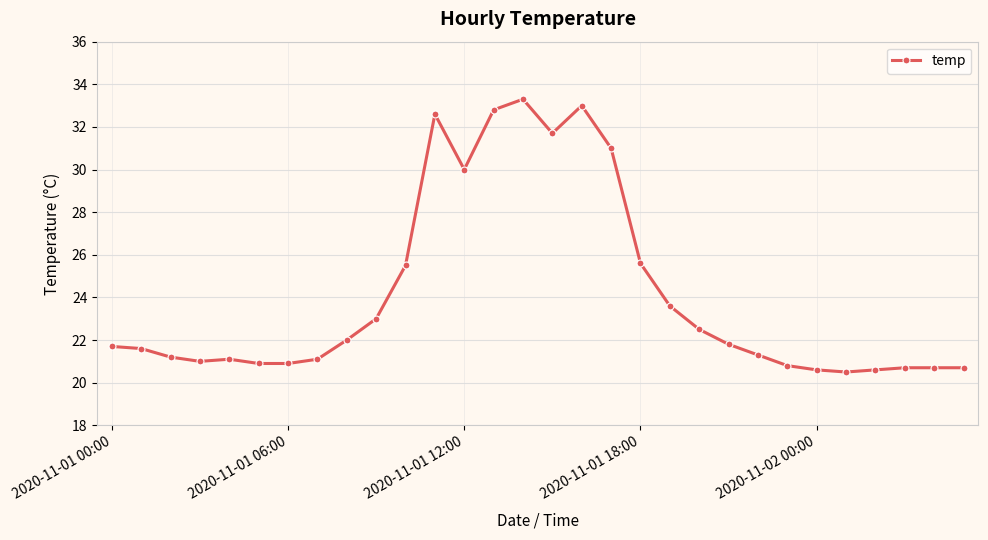

What is the maximum value shown in the chart?

33.3